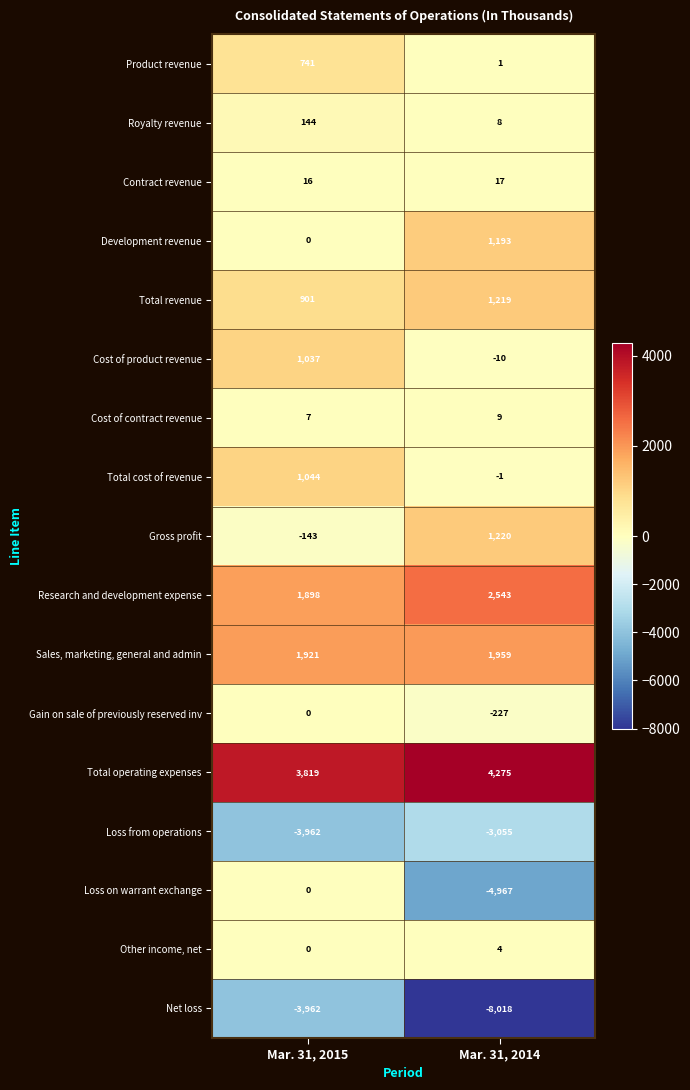

What is the sum of the Total cost of revenue values at Mar. 31, 2014 and Mar. 31, 2015?

1043